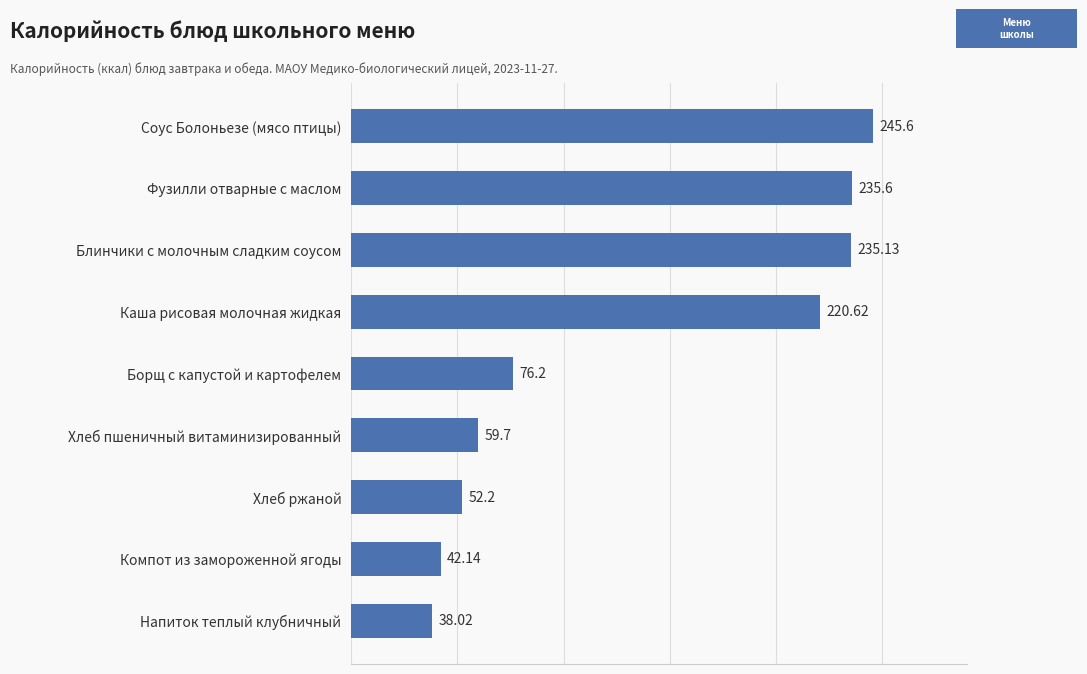

Rank the categories by value from highest to lowest.

Соус Болоньезе (мясо птицы), Фузилли отварные с маслом, Блинчики с молочным сладким соусом, Каша рисовая молочная жидкая, Борщ с капустой и картофелем, Хлеб пшеничный витаминизированный, Хлеб ржаной, Компот из замороженной ягоды, Напиток теплый клубничный